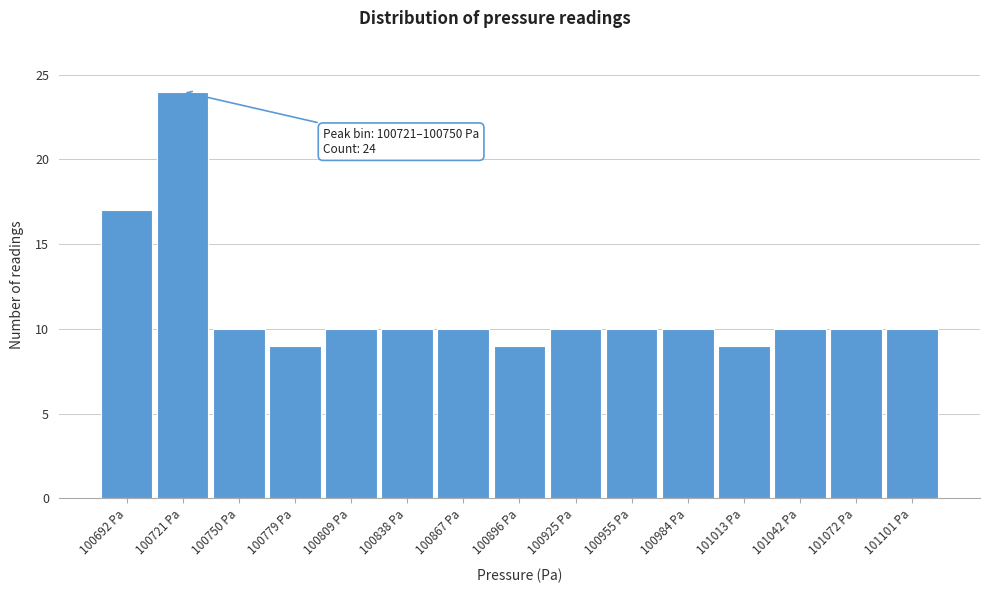

Reading left to right, what are all the values shown in this chart?

100692 Pa=17	100721 Pa=24	100750 Pa=10	100779 Pa=9	100809 Pa=10	100838 Pa=10	100867 Pa=10	100896 Pa=9	100925 Pa=10	100955 Pa=10	100984 Pa=10	101013 Pa=9	101042 Pa=10	101072 Pa=10	101101 Pa=10